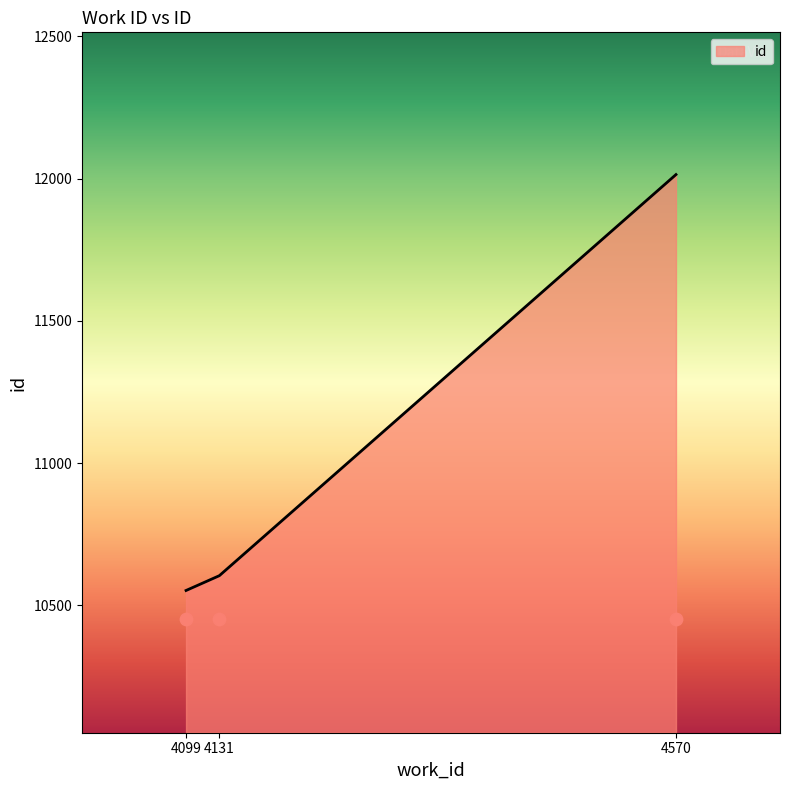

What is the ratio of the value at 4570 to the value at 4099?

1.1